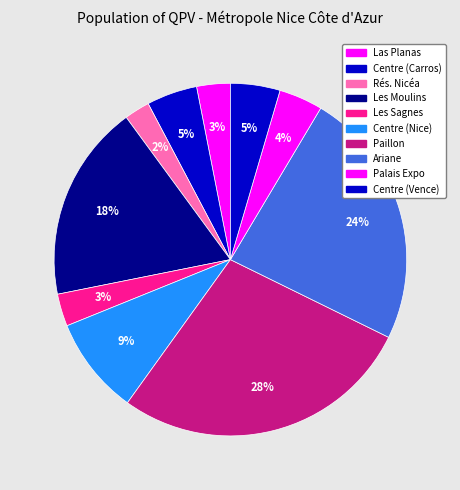

Rank the categories by value from lowest to highest.

Résidence Sociale Nicéa, Les Sagnes, Las Planas, Palais Des Expositions, Centre (Vence), Centre (Carros), Centre (Nice), Les Moulins - Le Point Du Jour, Ariane - Le Manoir, Paillon